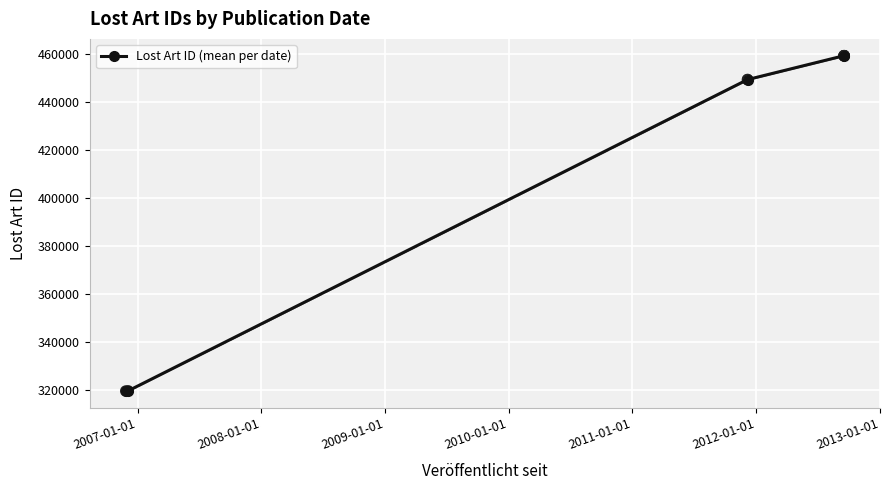

What is the value of the Lost Art ID (mean per date) point at the 2nd from the left?

319573.0